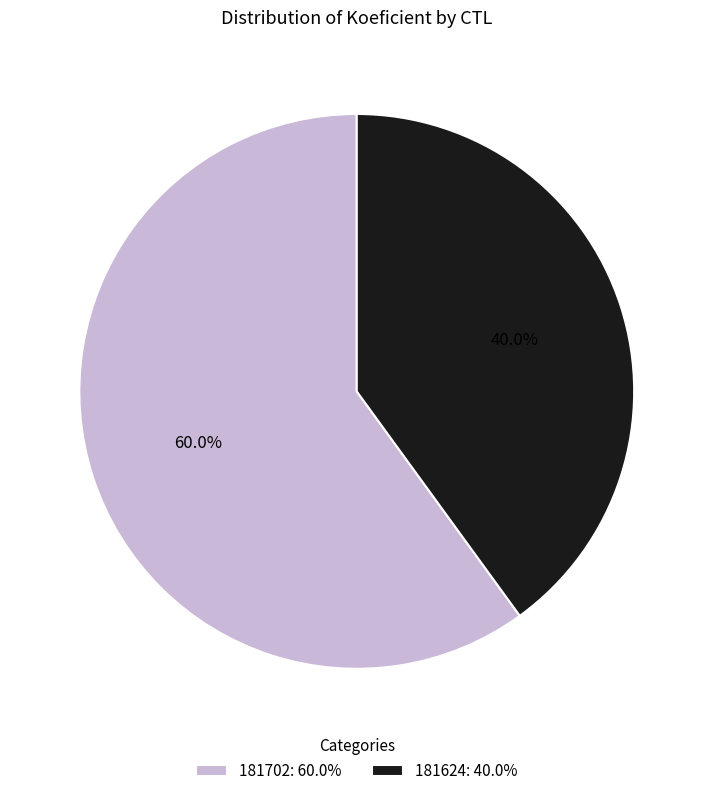

The 181702 slice represents 60% of the pie. True or false?

True